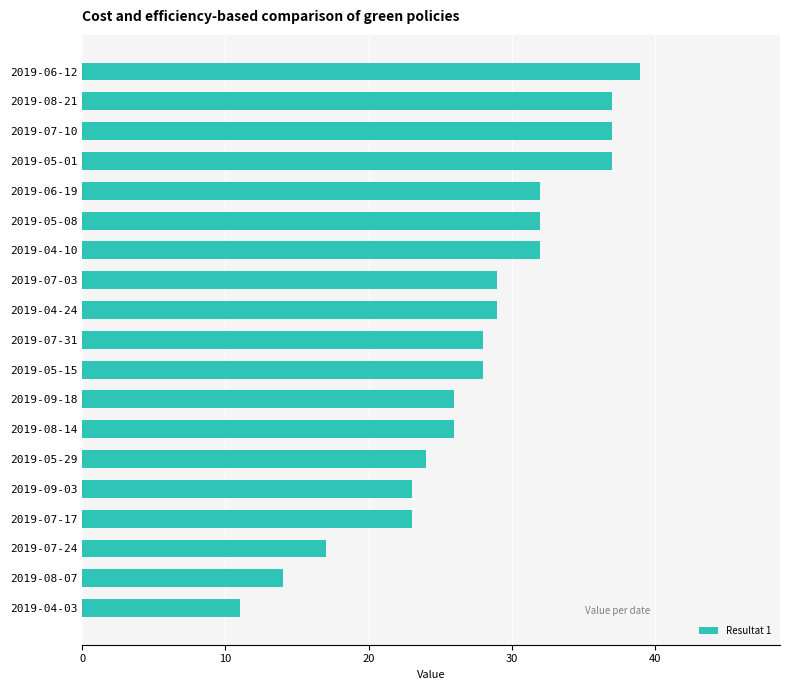

Reading bottom to top, extract all data points from this chart.

2019-04-03=11	2019-08-07=14	2019-07-24=17	2019-07-17=23	2019-09-03=23	2019-05-29=24	2019-08-14=26	2019-09-18=26	2019-05-15=28	2019-07-31=28	2019-04-24=29	2019-07-03=29	2019-04-10=32	2019-05-08=32	2019-06-19=32	2019-05-01=37	2019-07-10=37	2019-08-21=37	2019-06-12=39